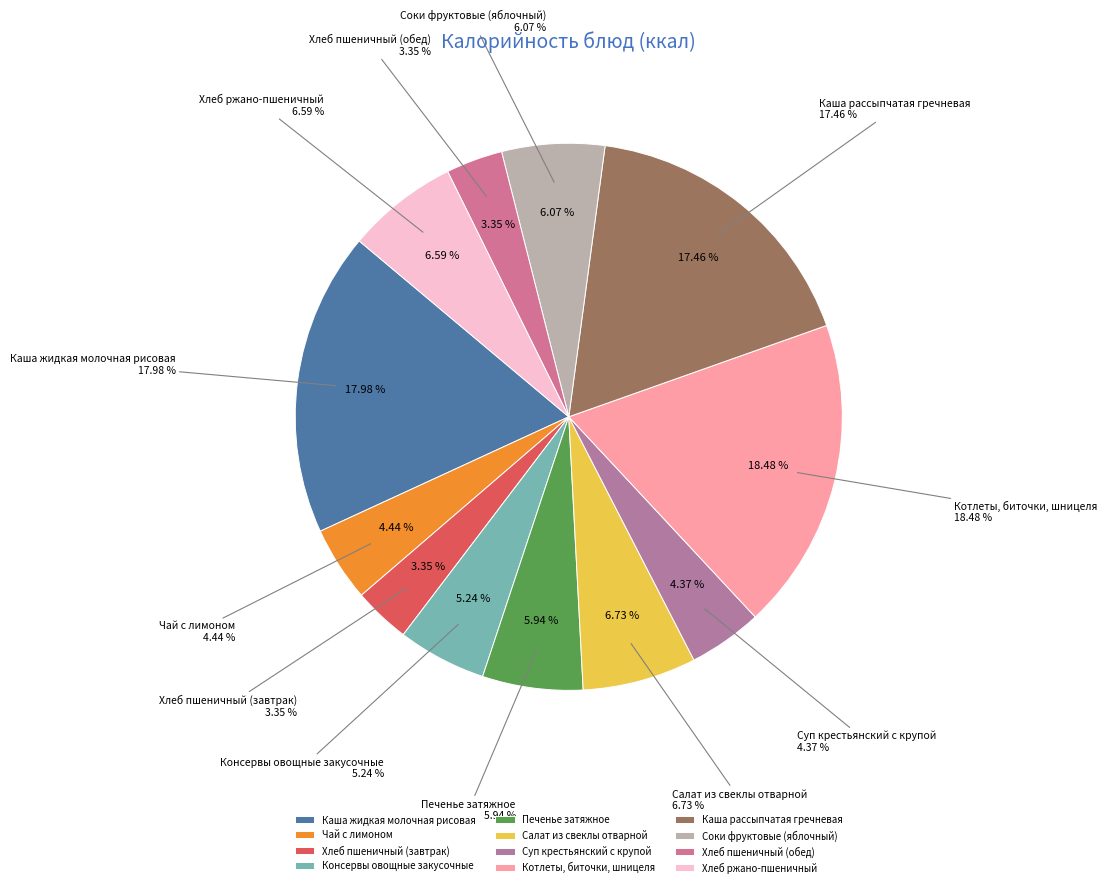

Is Печенье затяжное the majority of the pie?

No